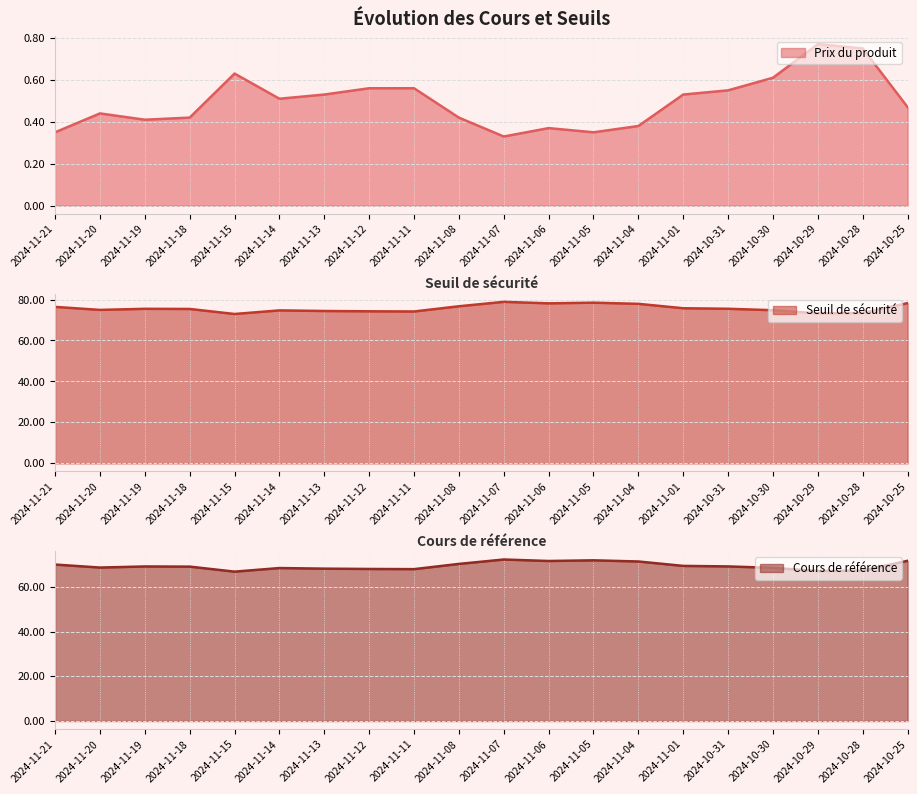

What is the highest value of the Seuil de sécurité series?

78.9